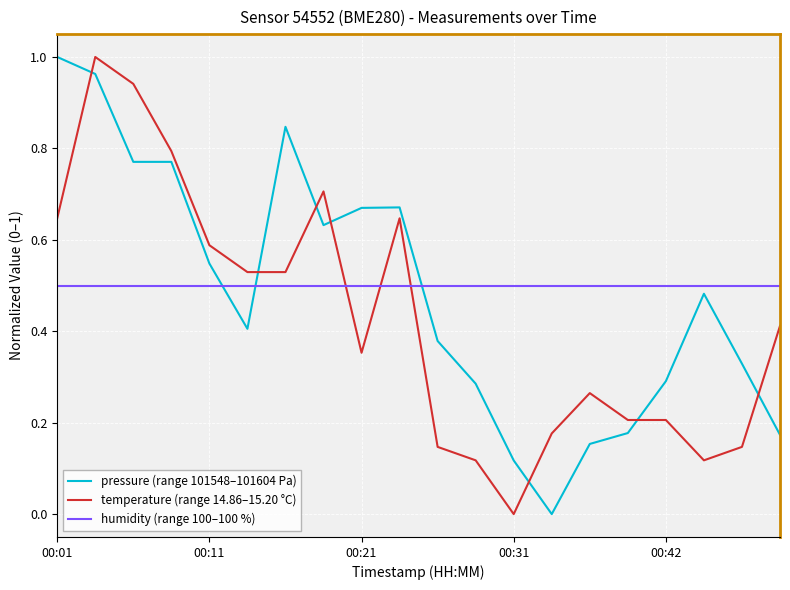

What is the sum of all temperature (range 14.86–15.20 °C) values?

8.5